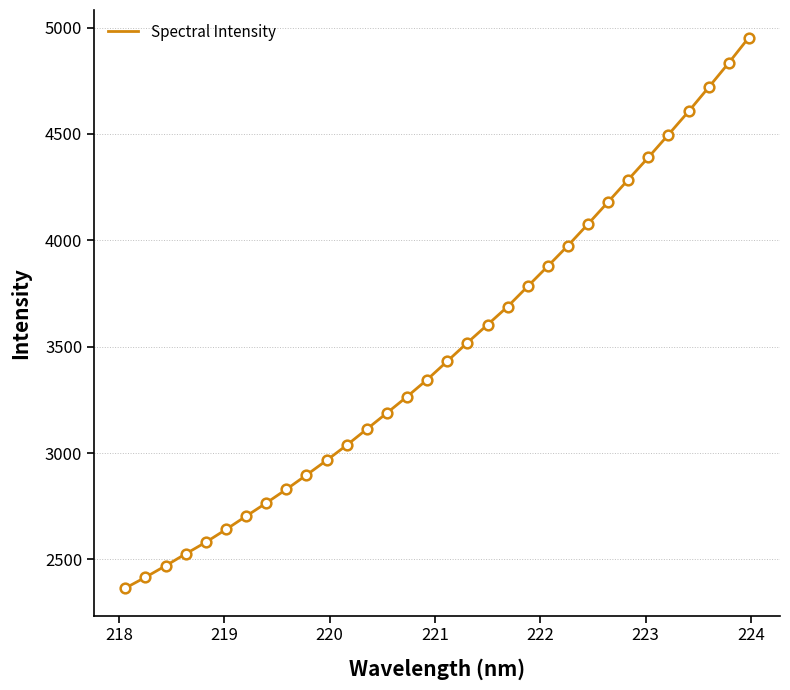

What is the greatest value displayed?

4953.3